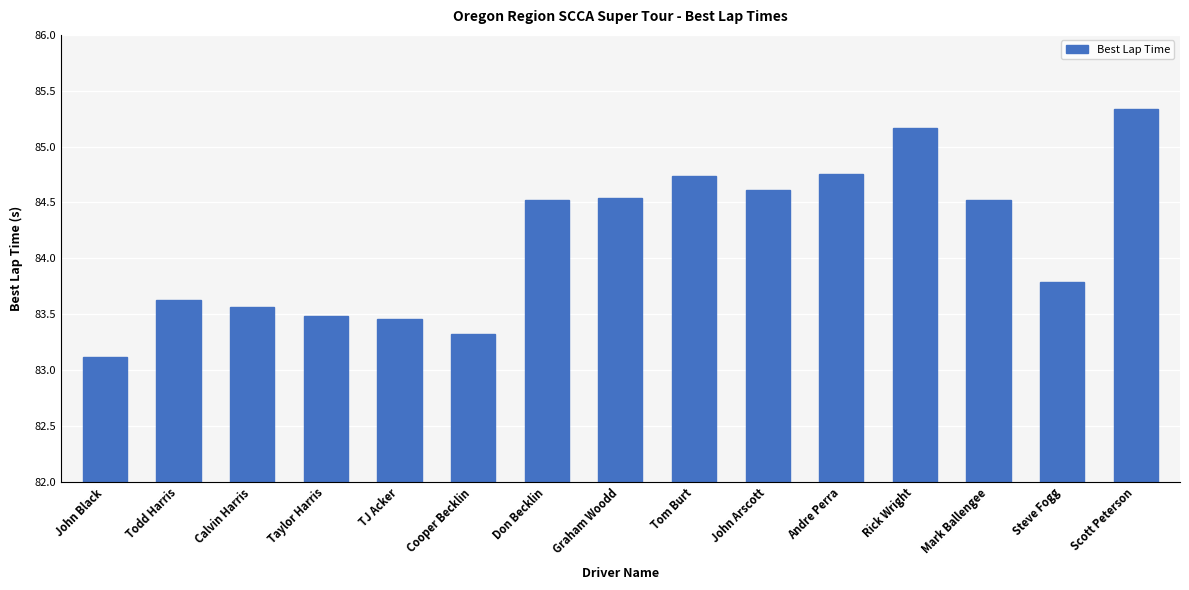

What is the approximate value at John Black?

83.1